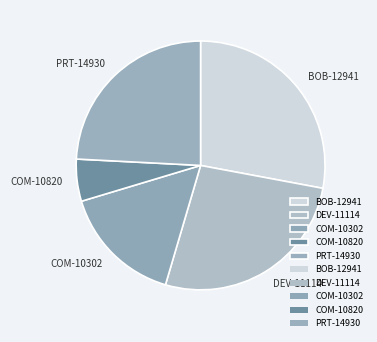

Which slice is the largest?

BOB-12941